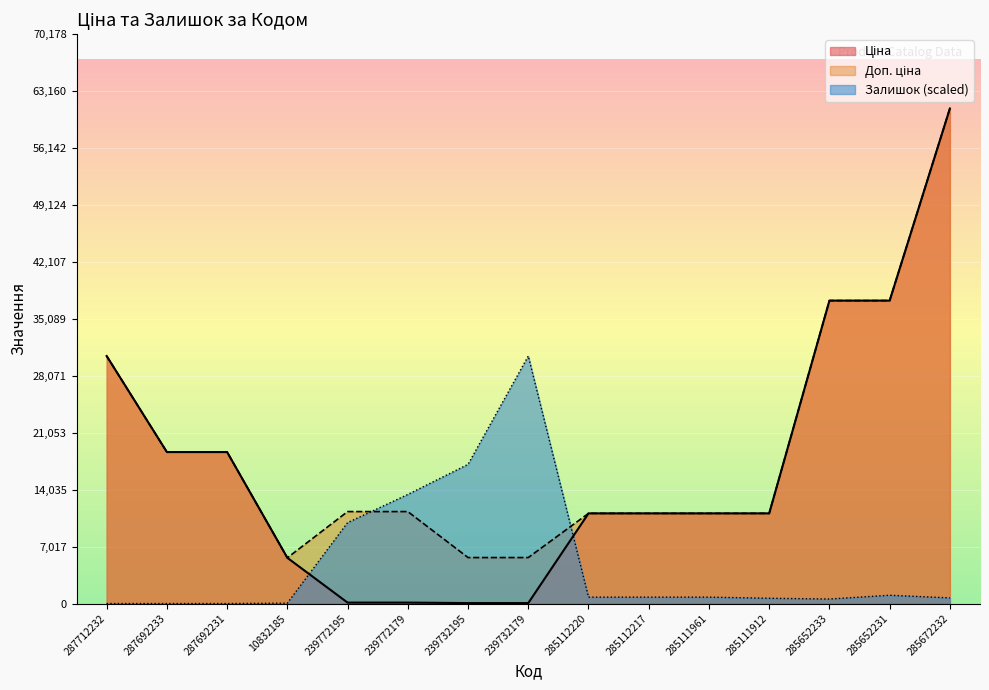

At which label is Ціна closest to 30540?

287712232